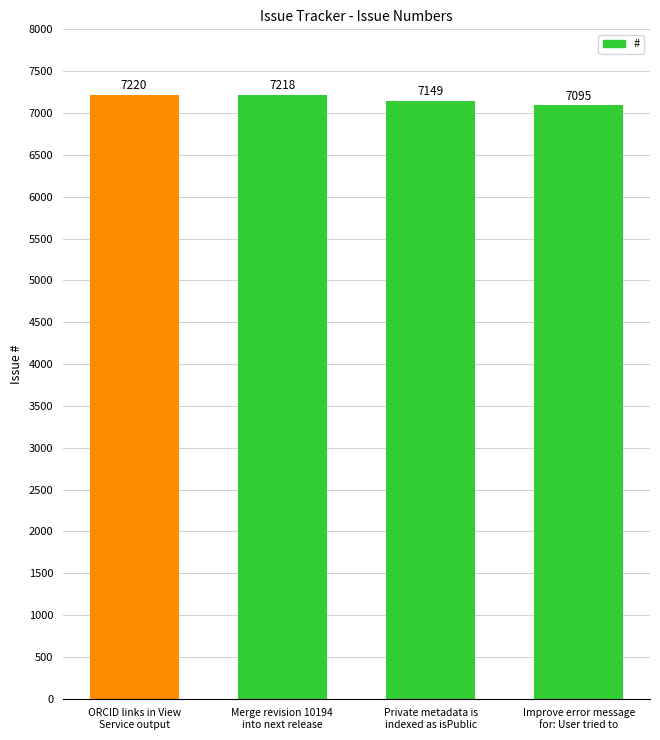

Reading left to right, extract all data points from this chart.

7220	7218	7149	7095